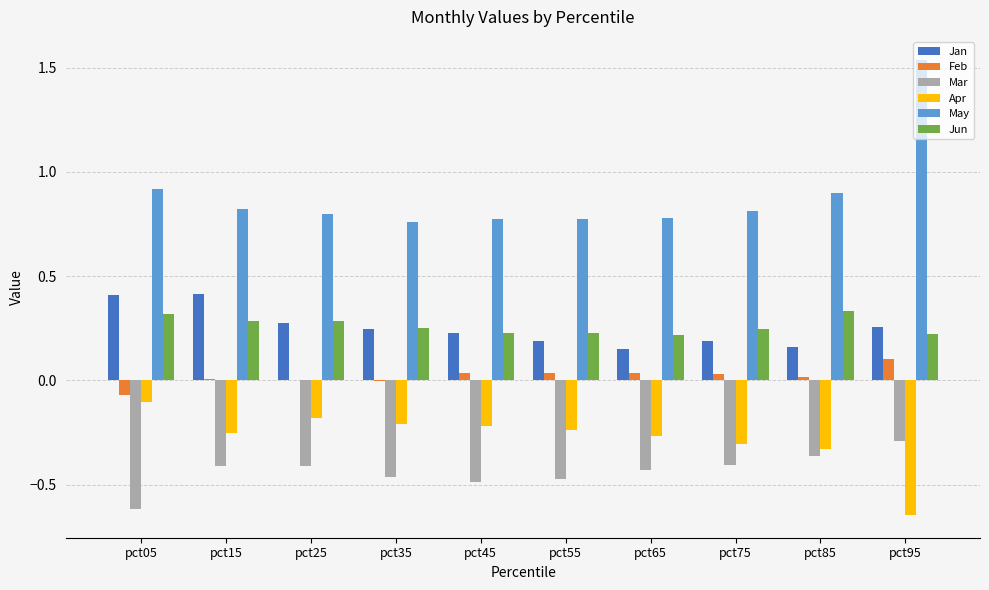

How many groups of bars are there?

10